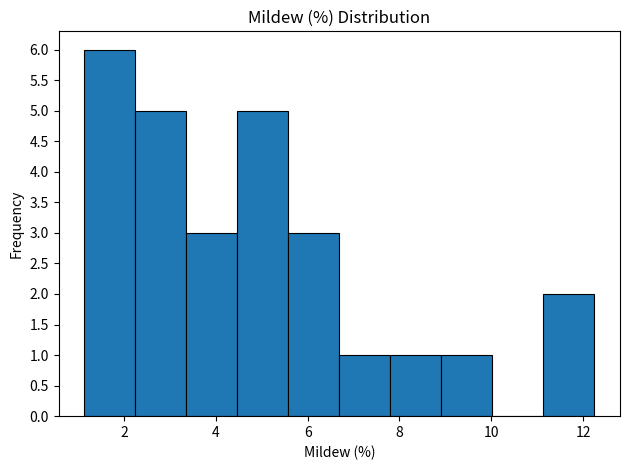

Which range on the x-axis has the tallest bar?

1.2 to 2.2